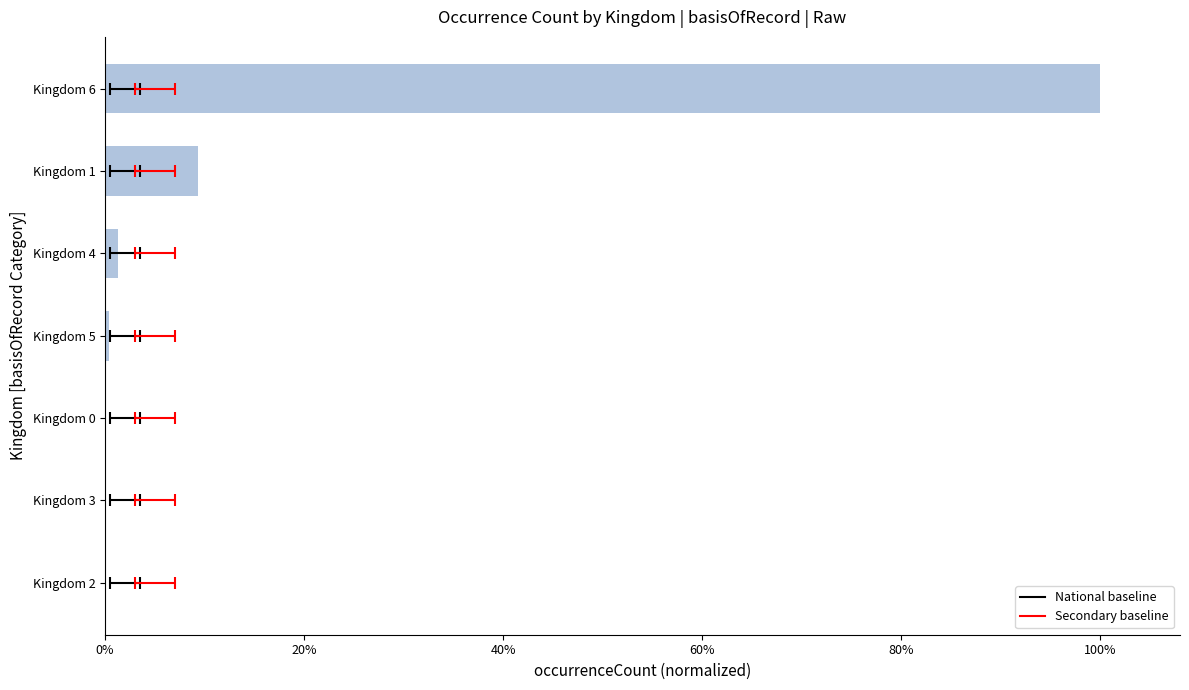

Is it true that the value at Kingdom 5 is 0.0?

False